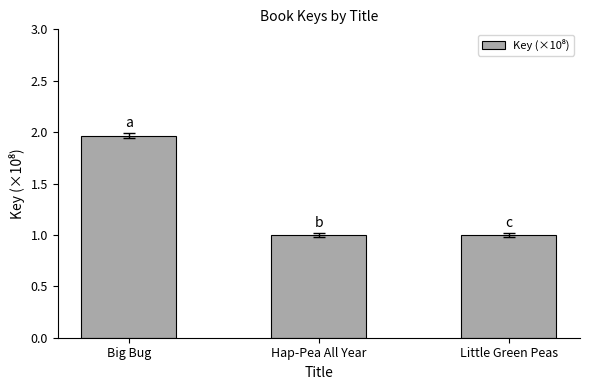

Approximately how many times larger is the value at Hap-Pea All Year compared to Little Green Peas?

1.0